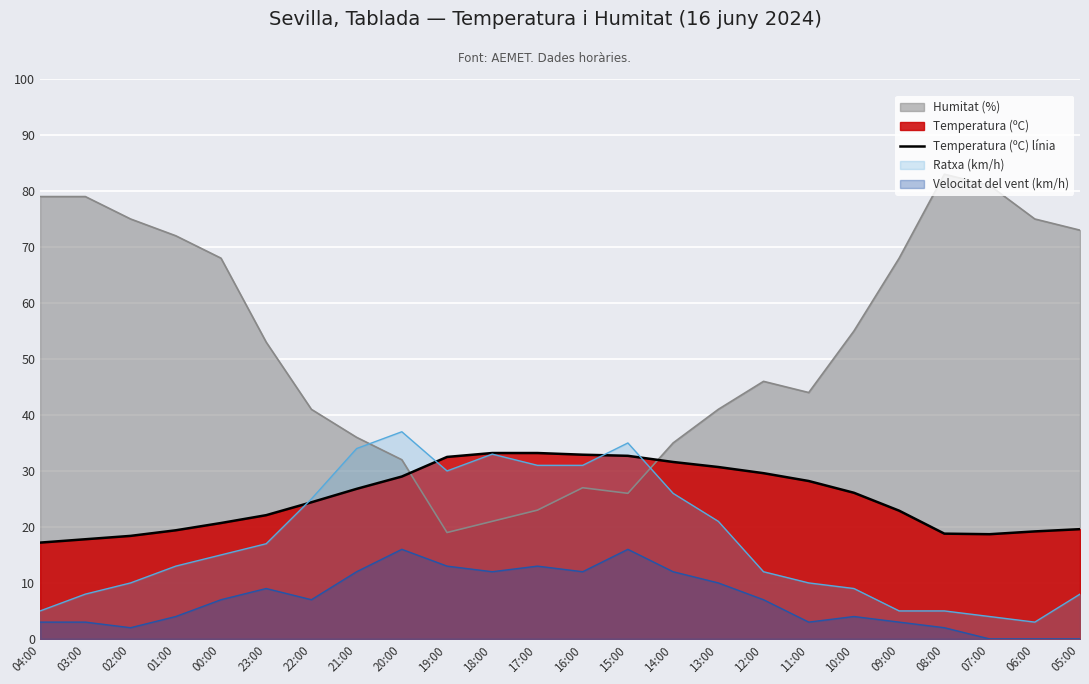

How many data points are less than 26?

12